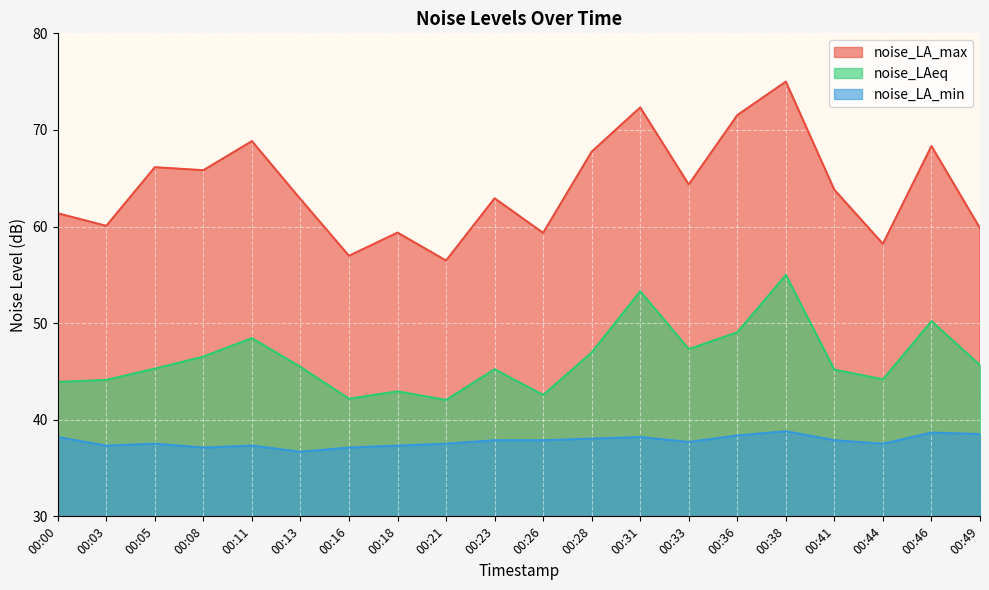

What value does the noise_LAeq series have at 00:38?

55.0